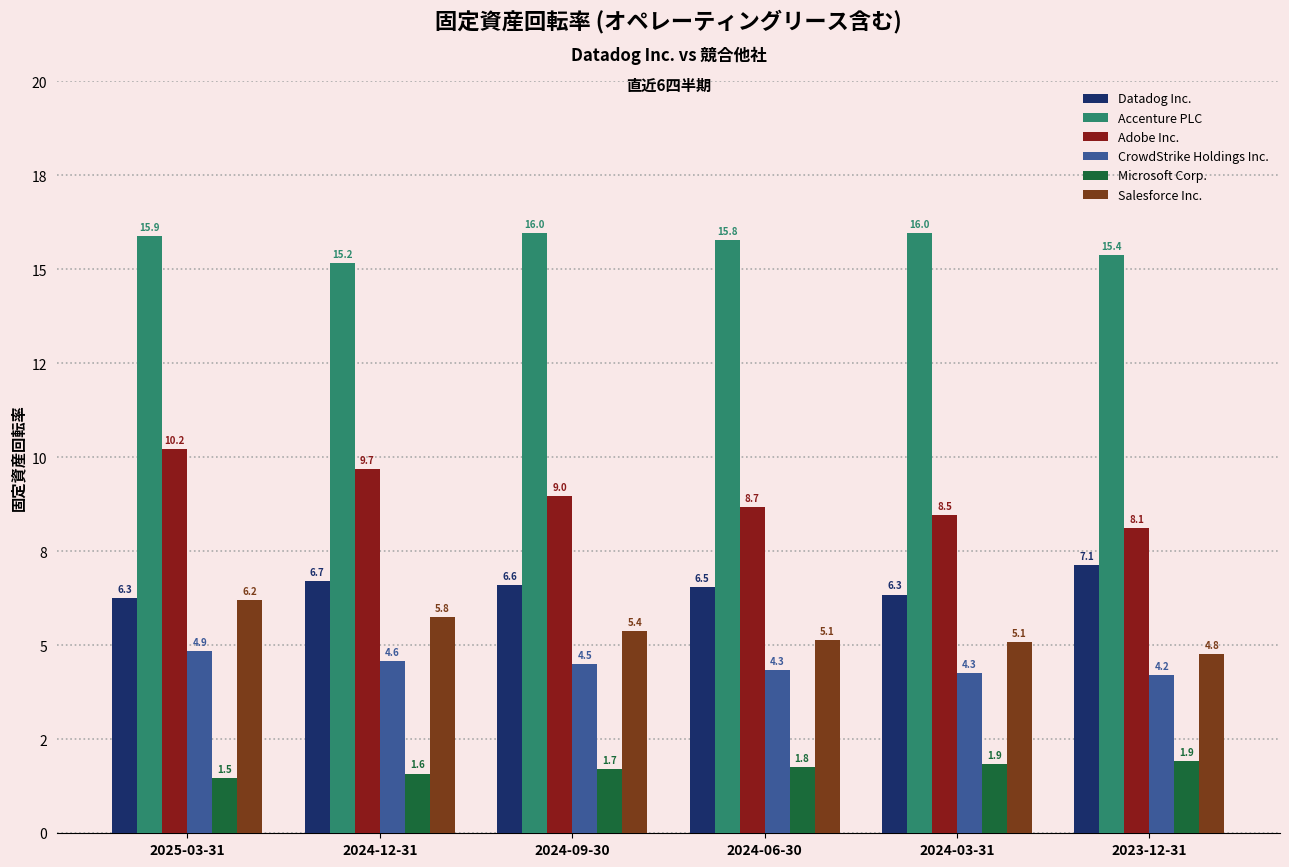

Reading left to right, extract all data points from this chart.

Datadog Inc.: 6.3	6.7	6.6	6.5	6.3	7.1
Accenture PLC: 15.9	15.2	16.0	15.8	16.0	15.4
Adobe Inc.: 10.2	9.7	9.0	8.7	8.5	8.1
CrowdStrike Holdings Inc.: 4.9	4.6	4.5	4.3	4.3	4.2
Microsoft Corp.: 1.5	1.6	1.7	1.8	1.9	1.9
Salesforce Inc.: 6.2	5.8	5.4	5.1	5.1	4.8